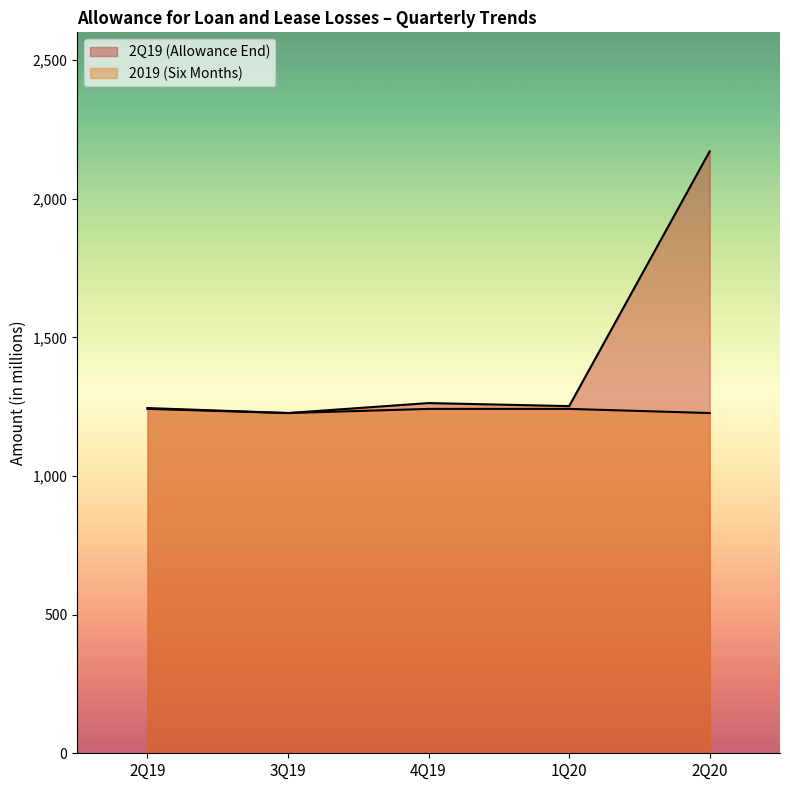

True or false: 2019 (Six Months) and 2Q19 (Allowance End) intersect in this chart.

False